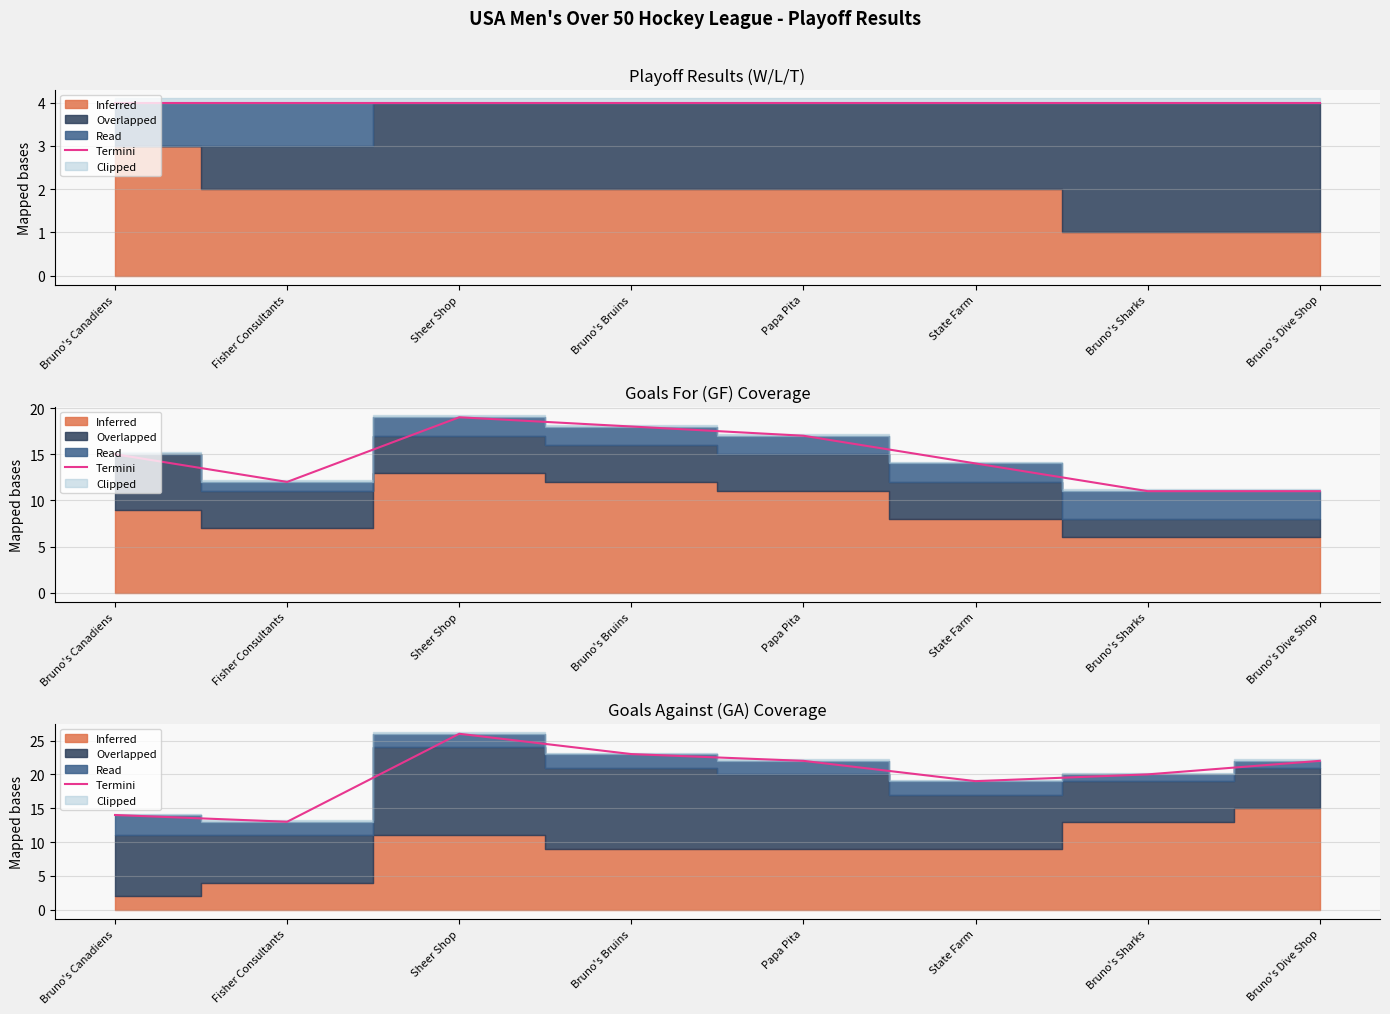

What is the label of the 6th point from the left?

State Farm